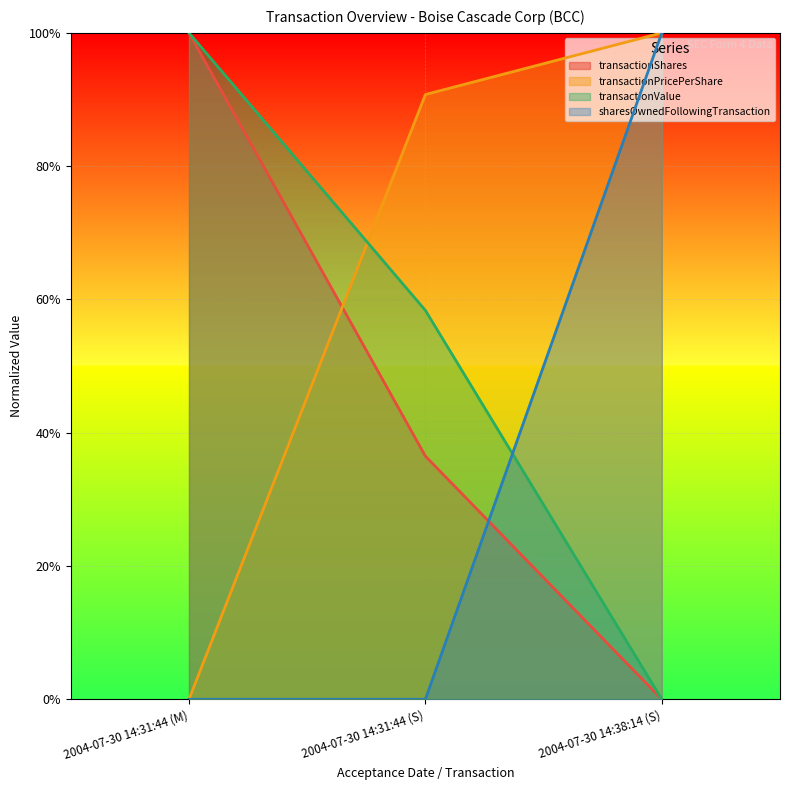

The transactionPricePerShare series shows 1.3 at 2004-07-30 14:38:14 (S). True or false?

False